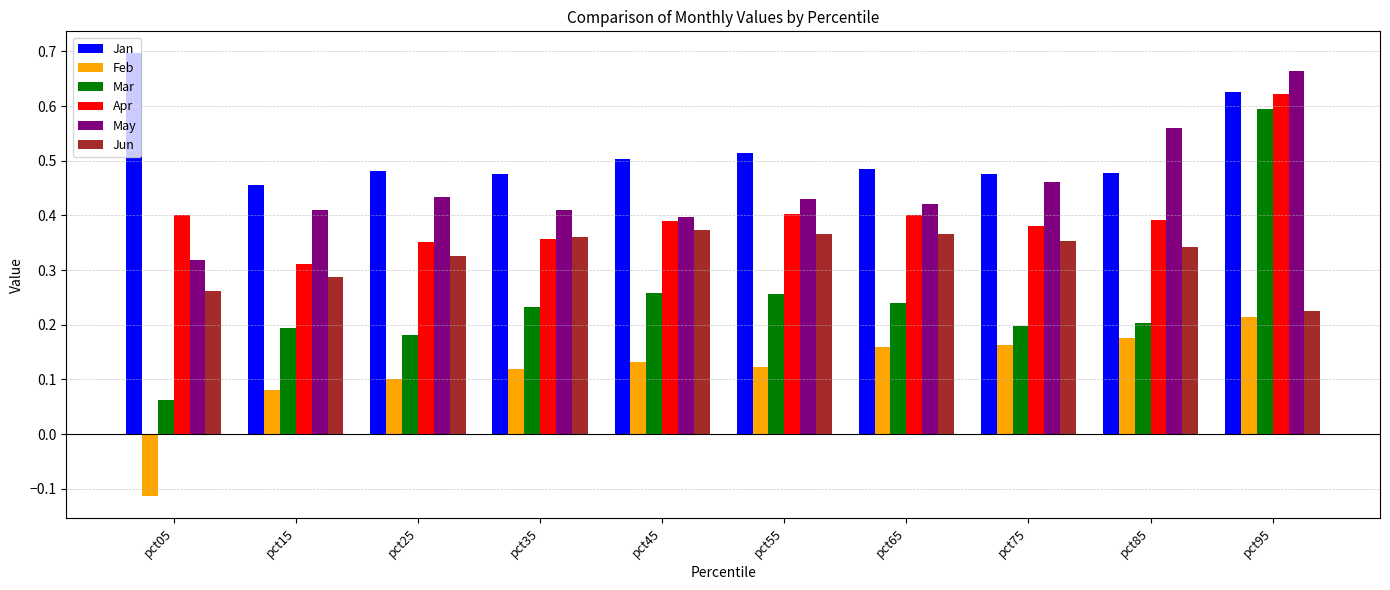

What are all the series names shown in the legend?

Jan, Feb, Mar, Apr, May, Jun